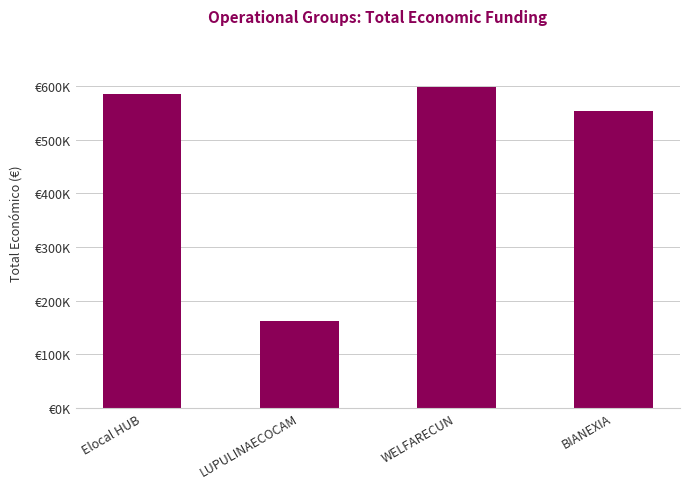

What is the value of the 1st bar from the left?

586120